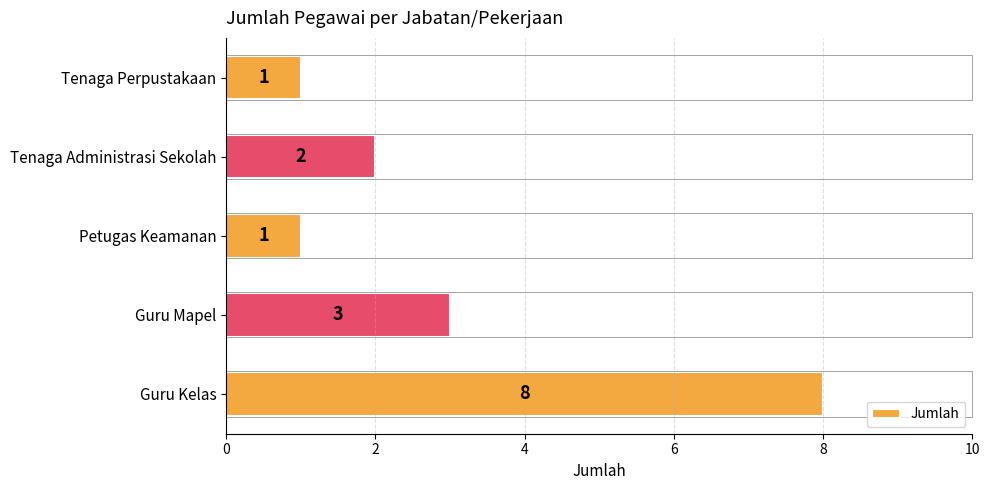

How many series are shown in this chart?

1